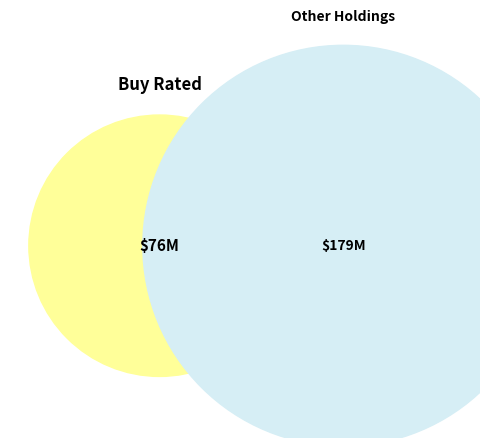

Does PEP represent more than half of the total?

No